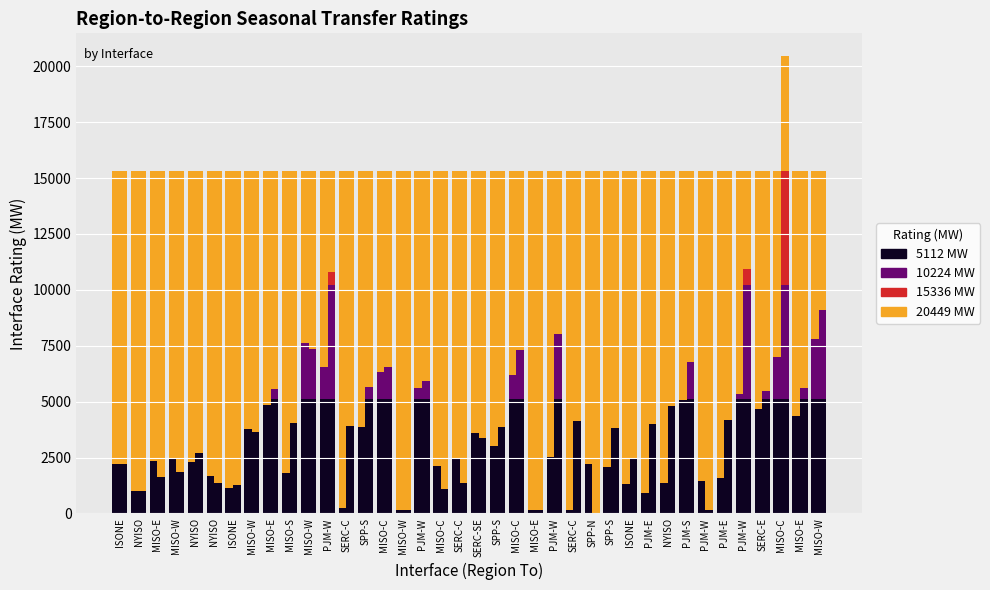

How many groups of bars are there?

38